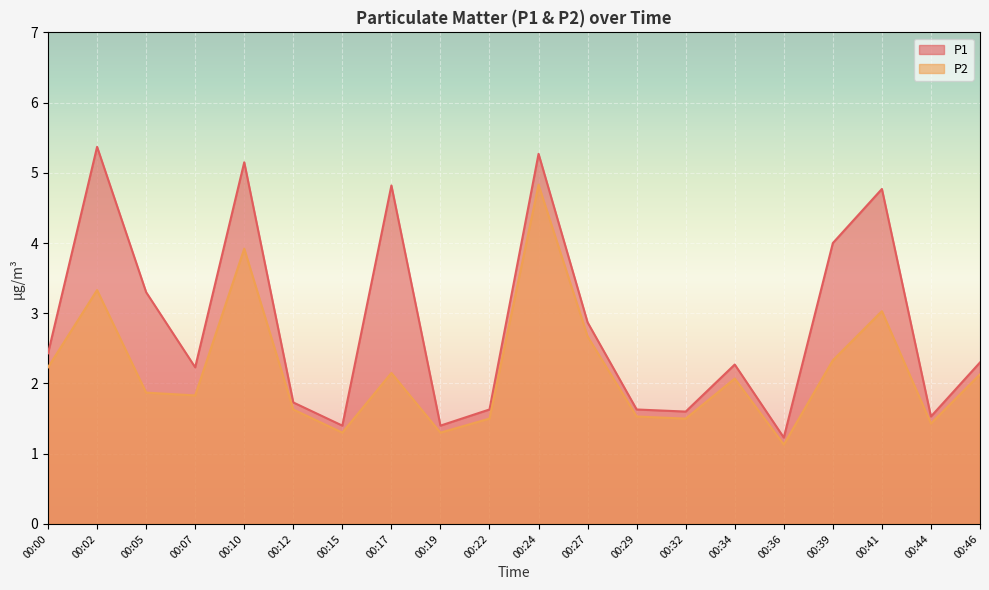

How many values in the P2 series exceed 2?

10